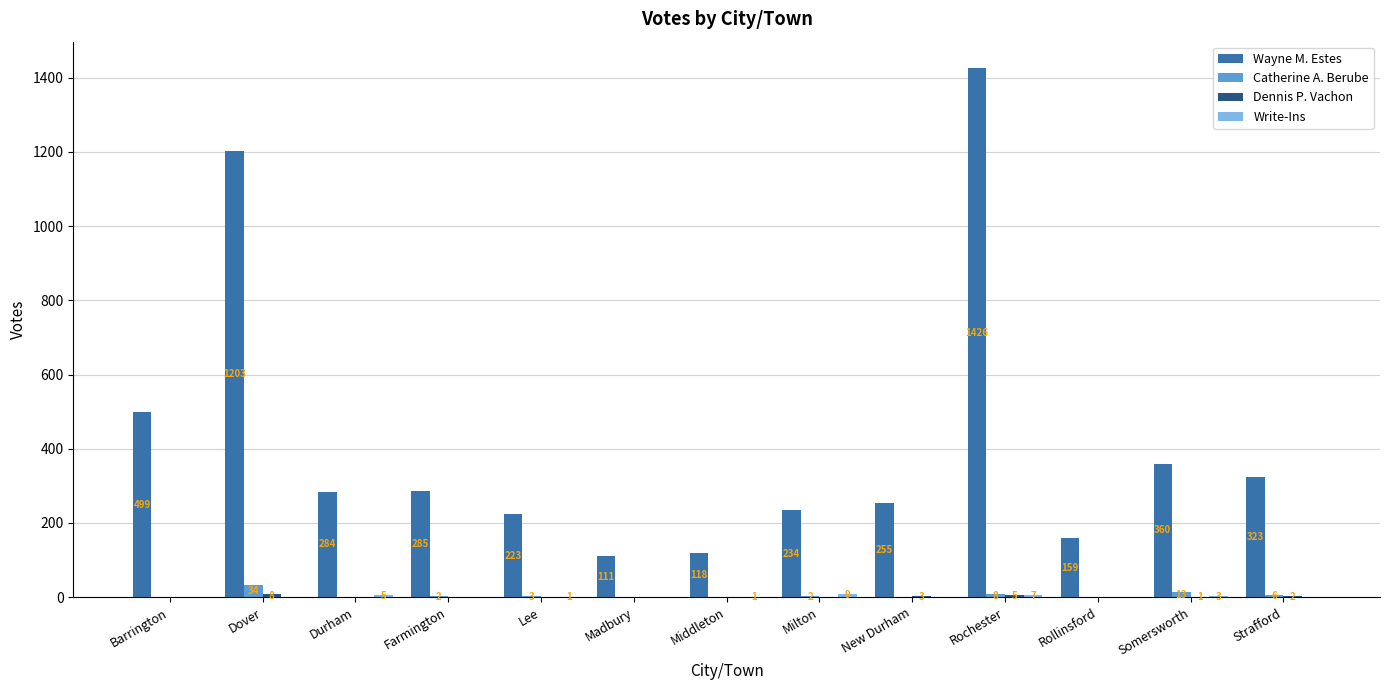

How many distinct data groups are displayed?

4